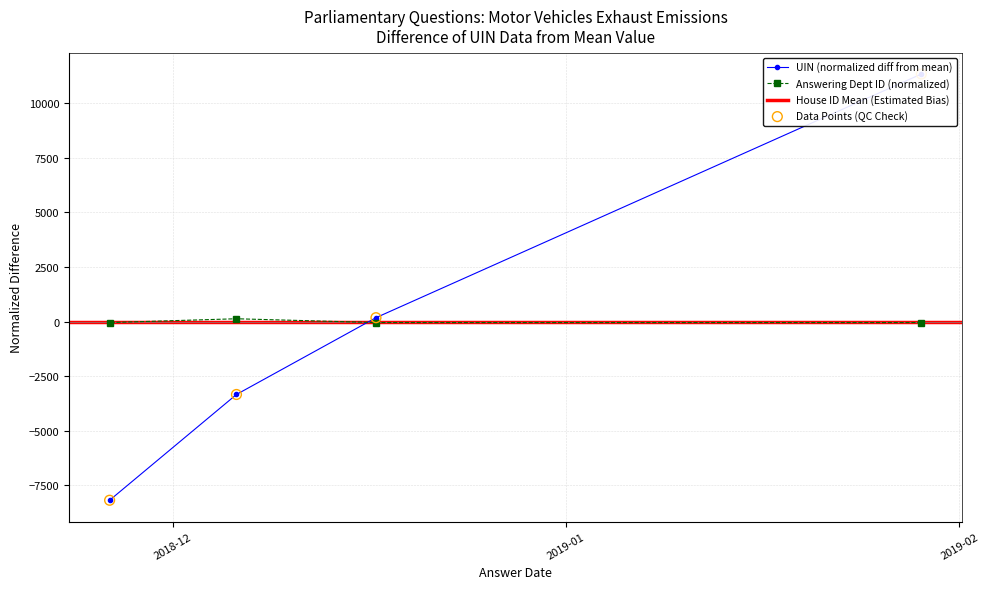

Which series contains the highest Y value?

uin